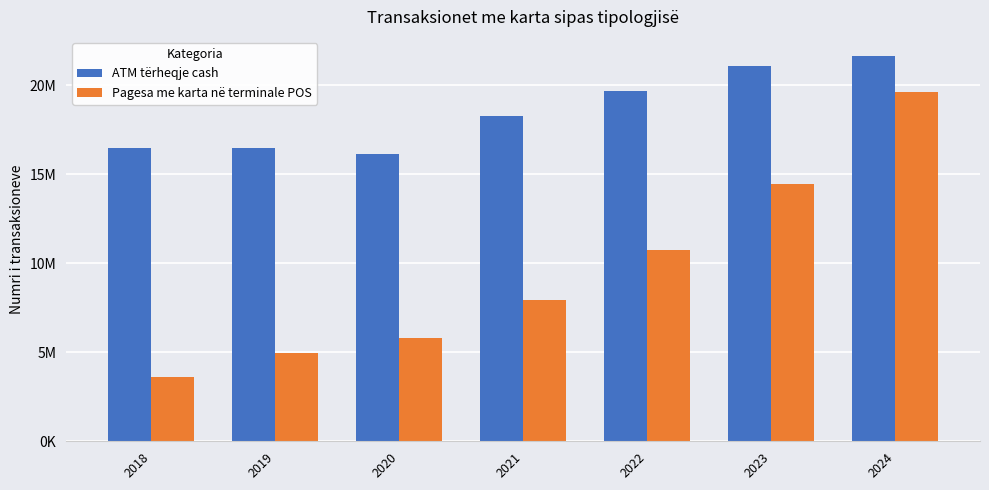

What are all the series names shown in the legend?

ATM tërheqje cash, Pagesa me karta në terminale POS